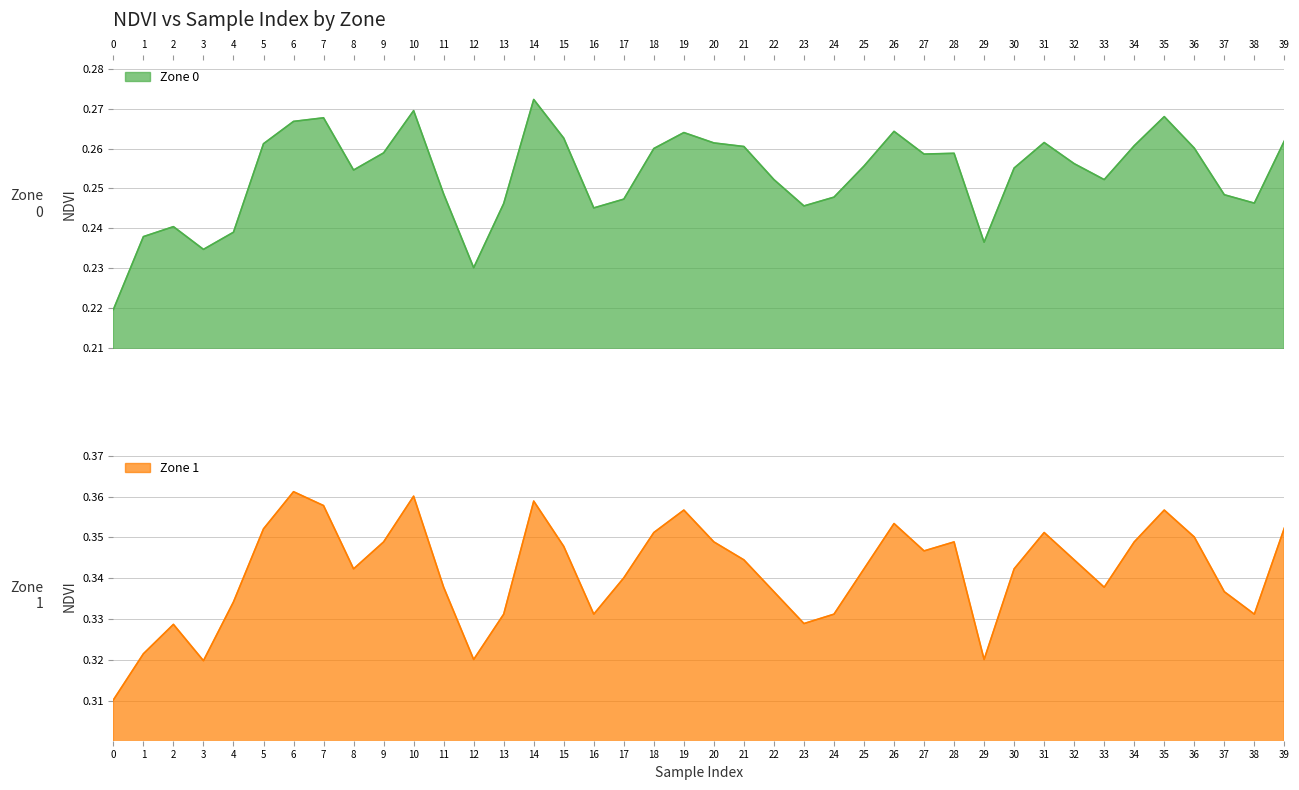

True or false: Zone 0 and Zone 1 cross at least once.

False